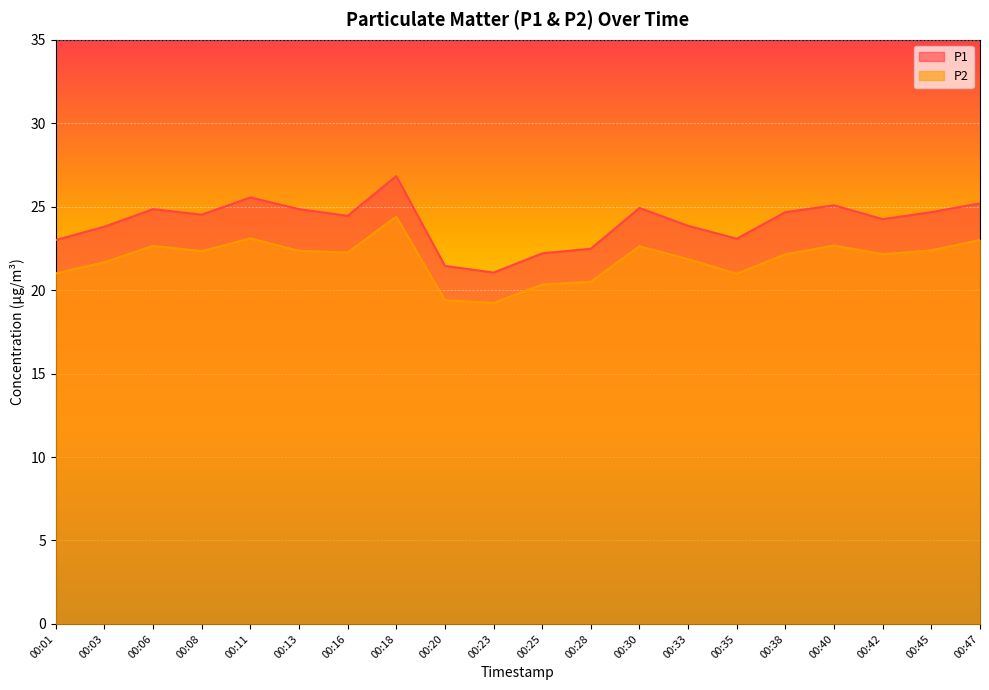

List the series in order of their peak value, highest first.

P1, P2